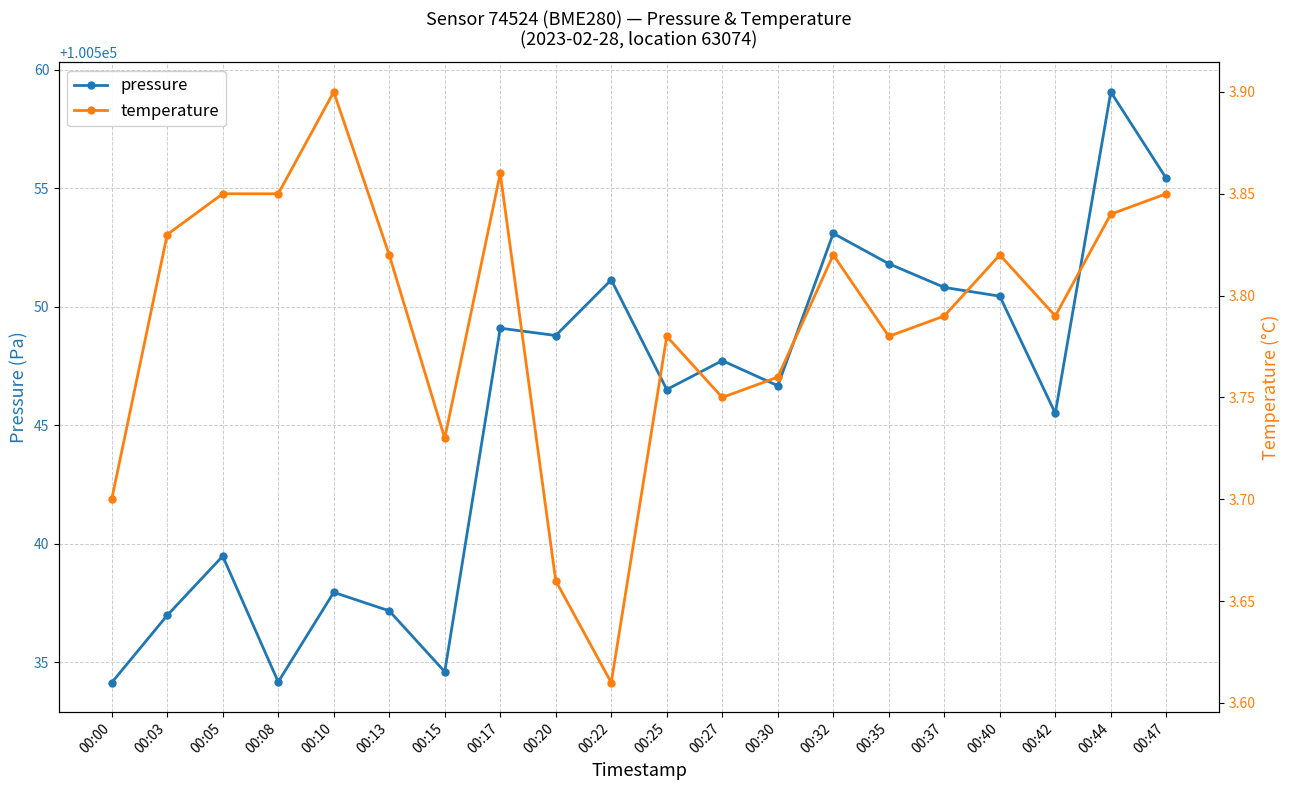

What is the sum of the temperature values at 00:13 and 00:05?

7.7